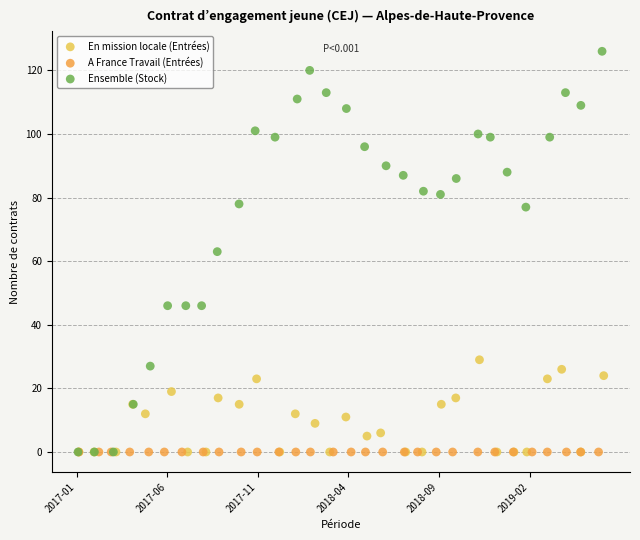

Which series reaches the maximum Y coordinate?

Ensemble (Stock)